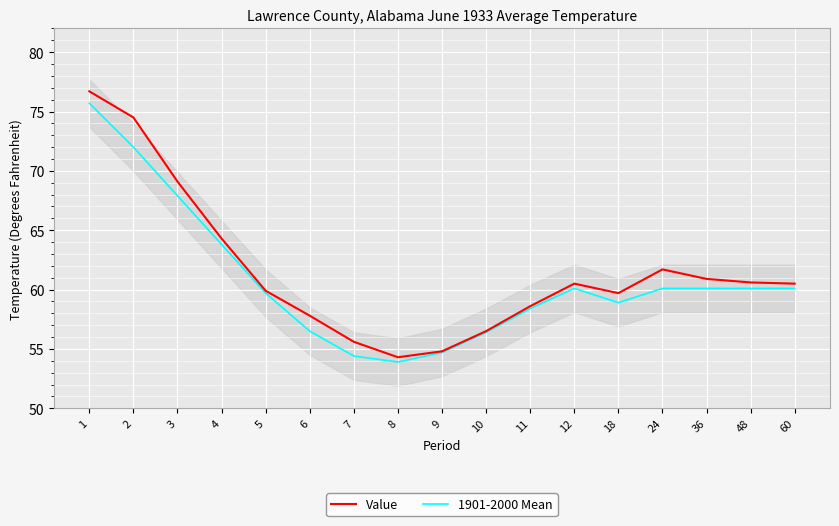

What is the sum of all Value values?

1046.0